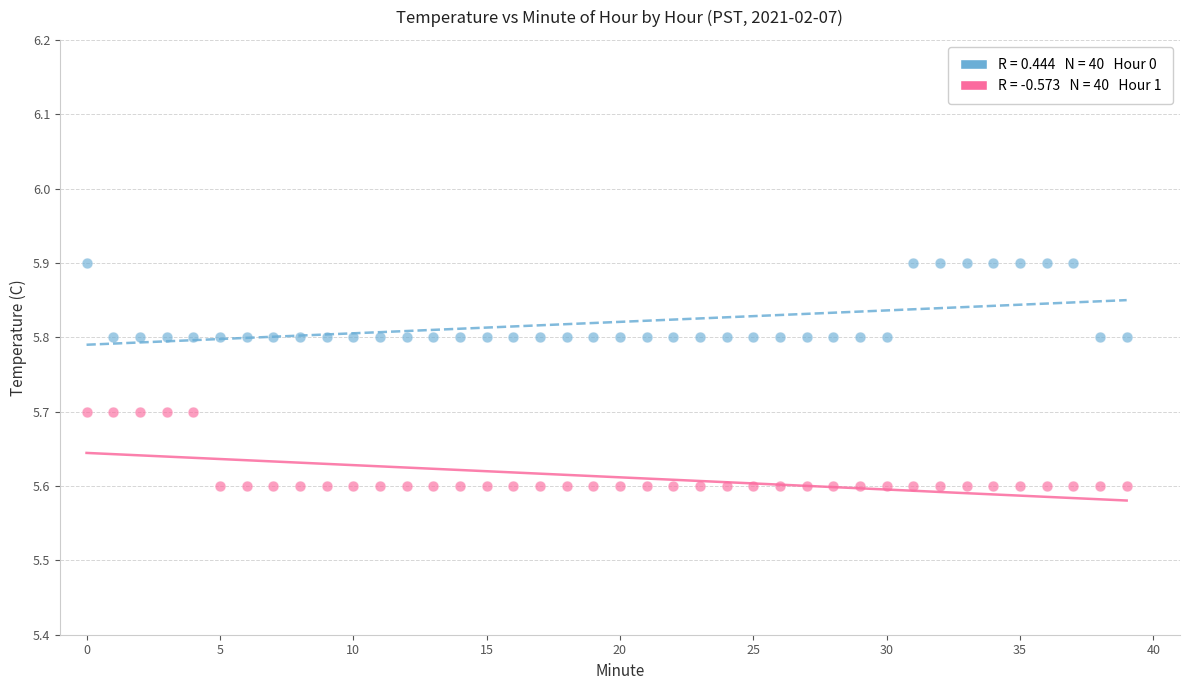

Across all data points, what is the range of Y values (max minus min)?

0.3